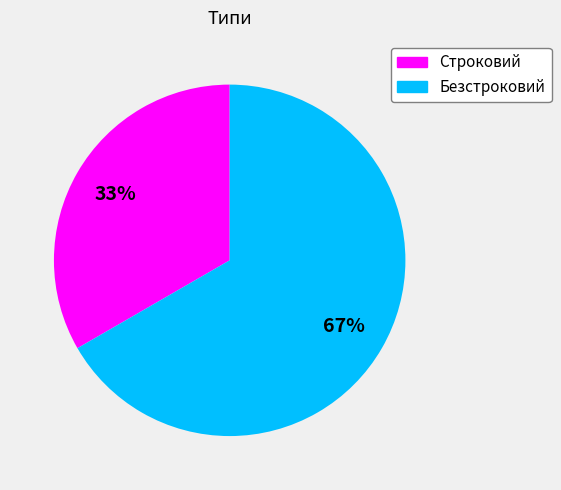

Which has a higher value, Безстроковий or Строковий?

Безстроковий